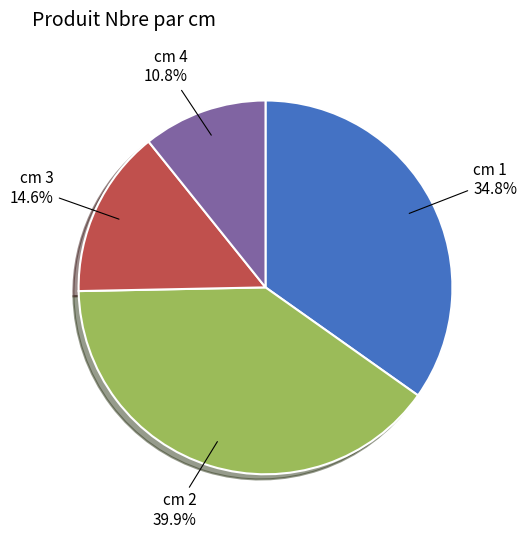

How many slices are in this pie chart?

4